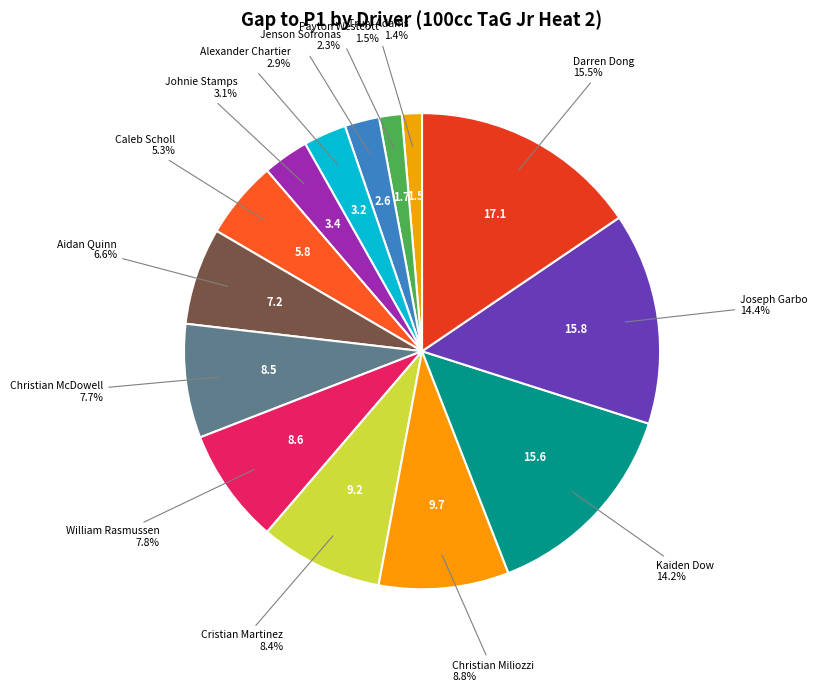

Count the number of slices in the pie.

14